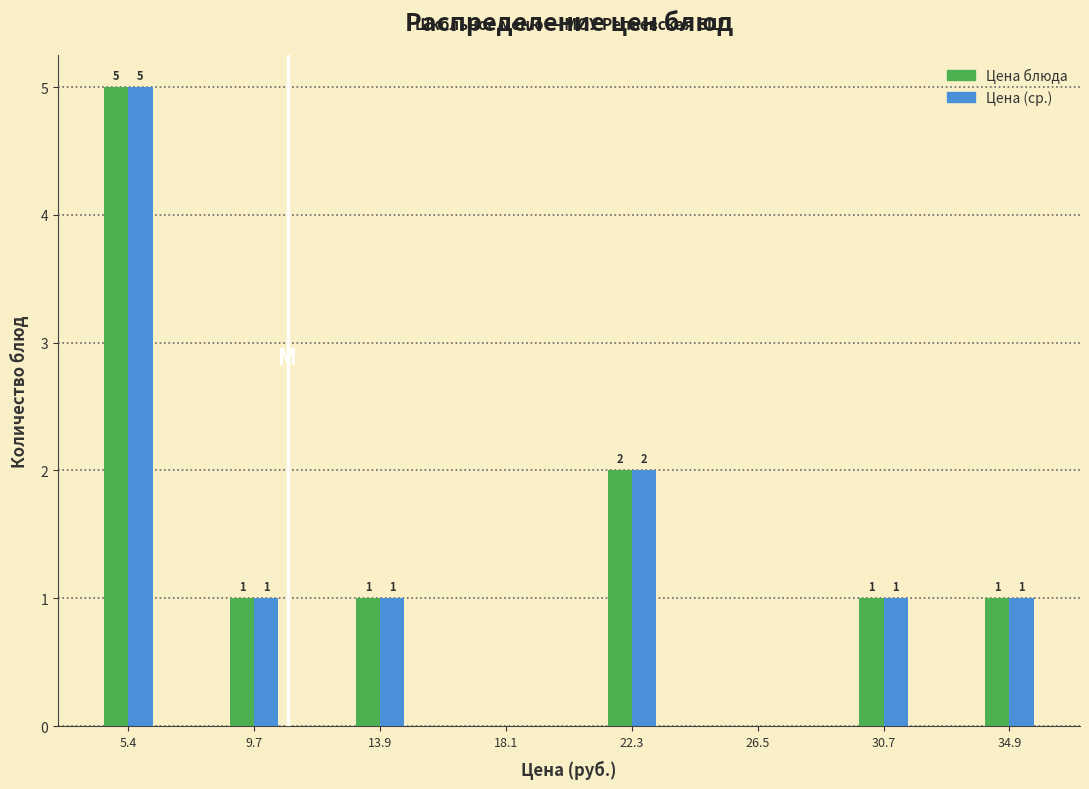

At which category is the sum across all series the highest?

5.4